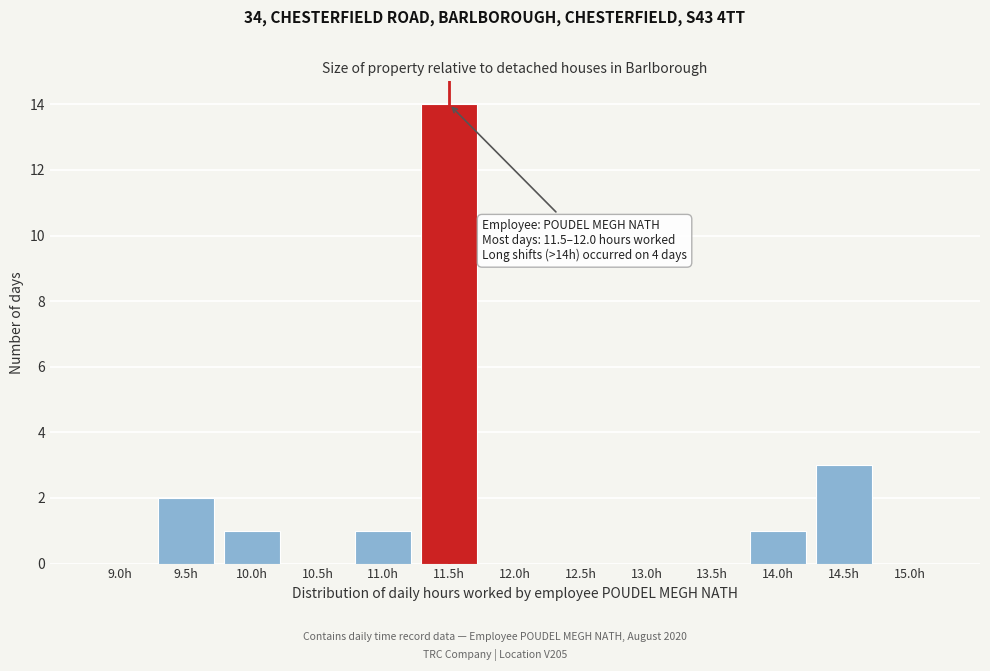

Reading left to right, extract all data points from this chart.

9.0h=0	9.5h=2	10.0h=1	10.5h=0	11.0h=1	11.5h=14	12.0h=0	12.5h=0	13.0h=0	13.5h=0	14.0h=1	14.5h=3	15.0h=0